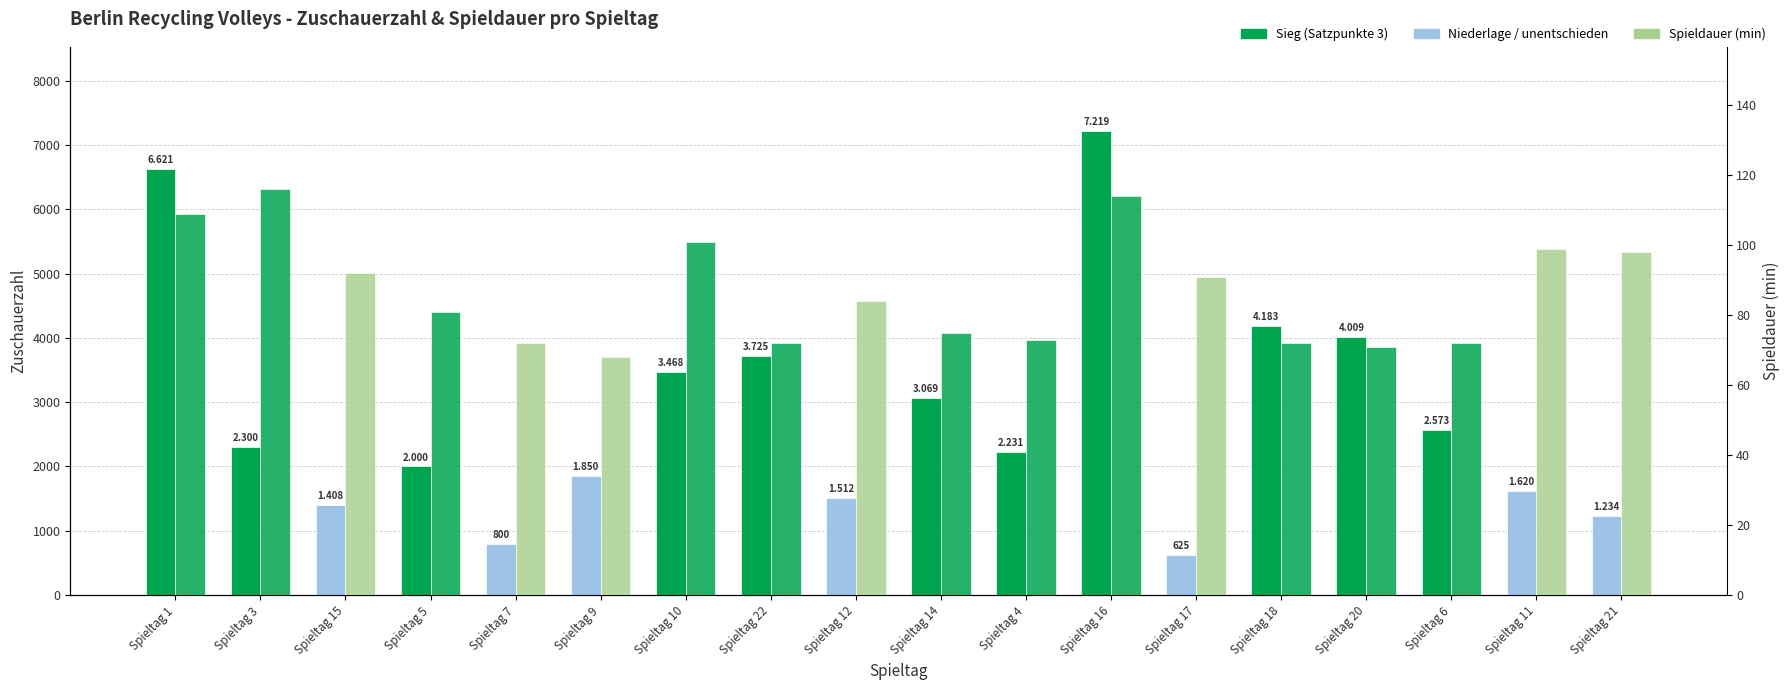

How many groups of bars are there?

18